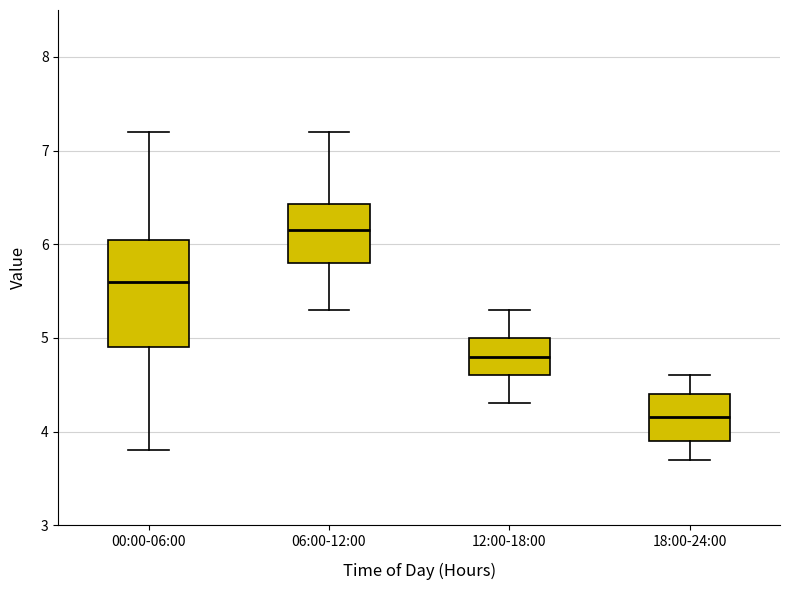

Which box's median line is the lowest?

18:00-24:00